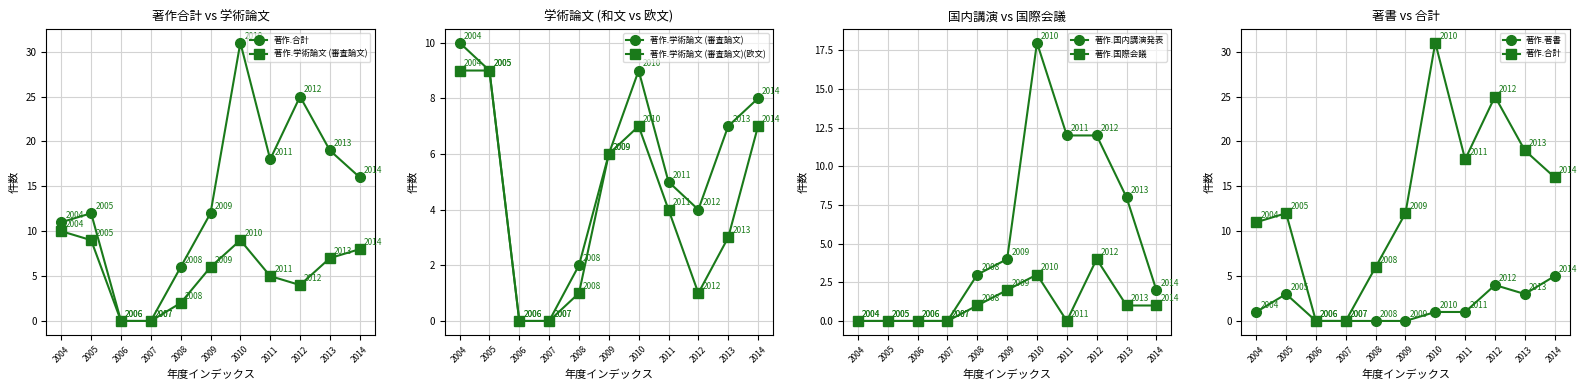

Which series ends up on top after the final intersection of 著作.著書 and 著作.国内講演発表?

著作.著書